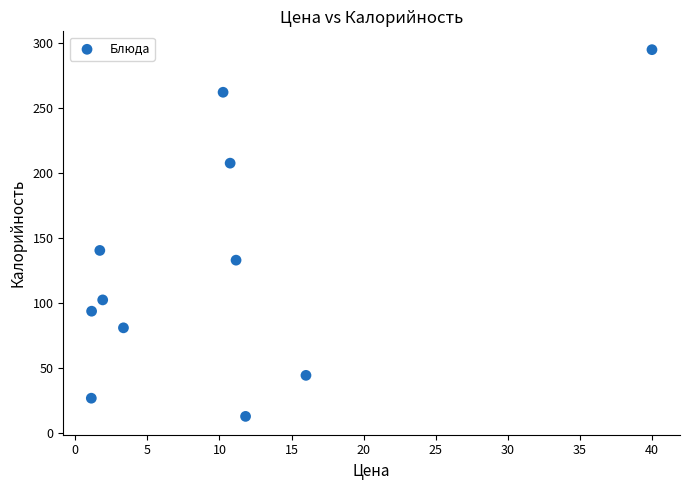

What is the range of Y values (max minus min)?

282.4